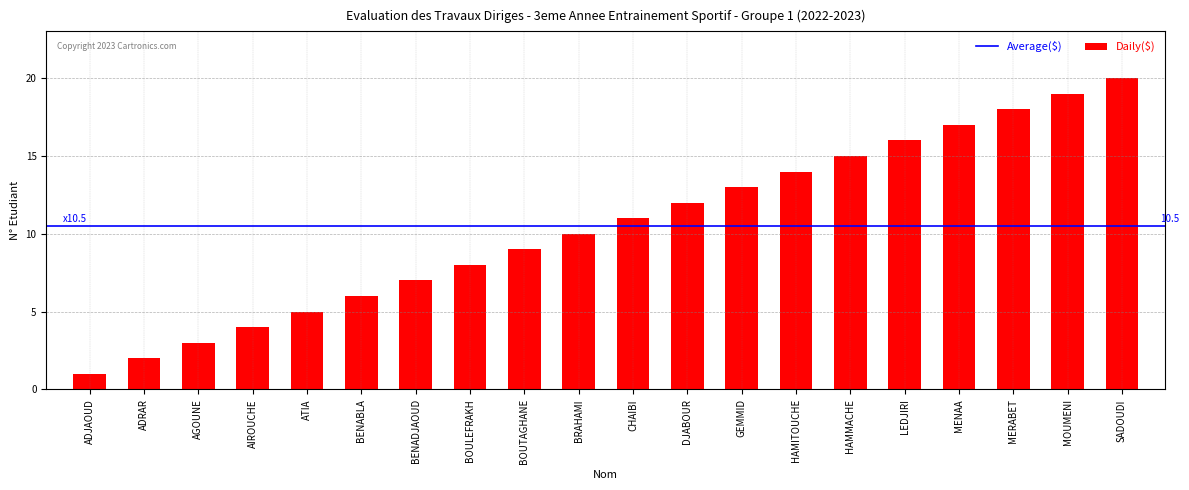

How many values are below 11?

10